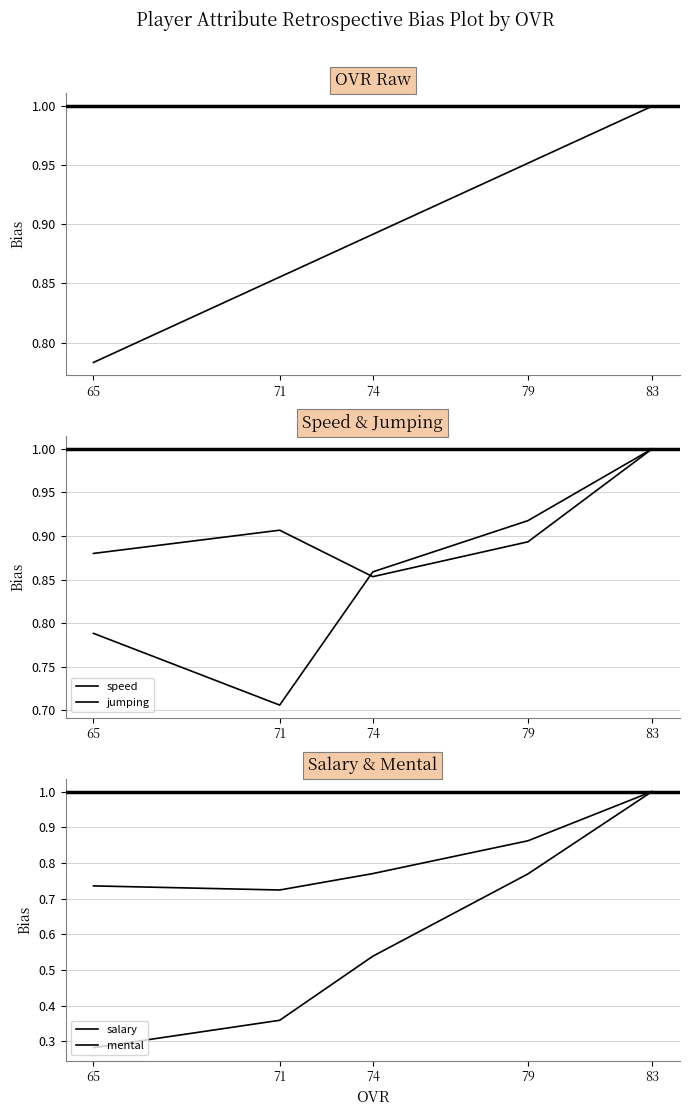

Is this an area chart (filled region under the line)?

No